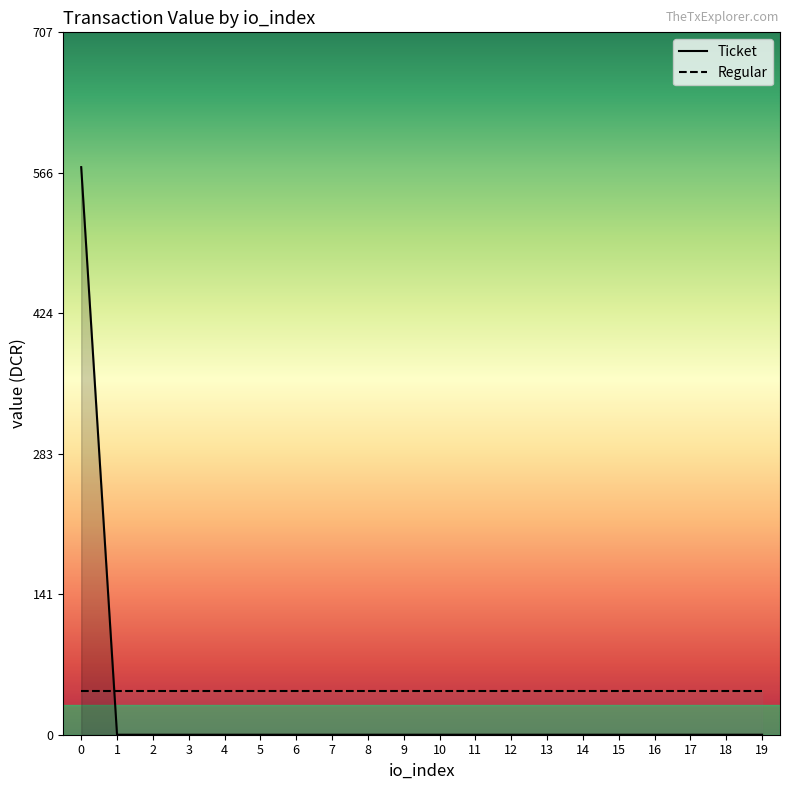

How many categories are shown in the chart?

20